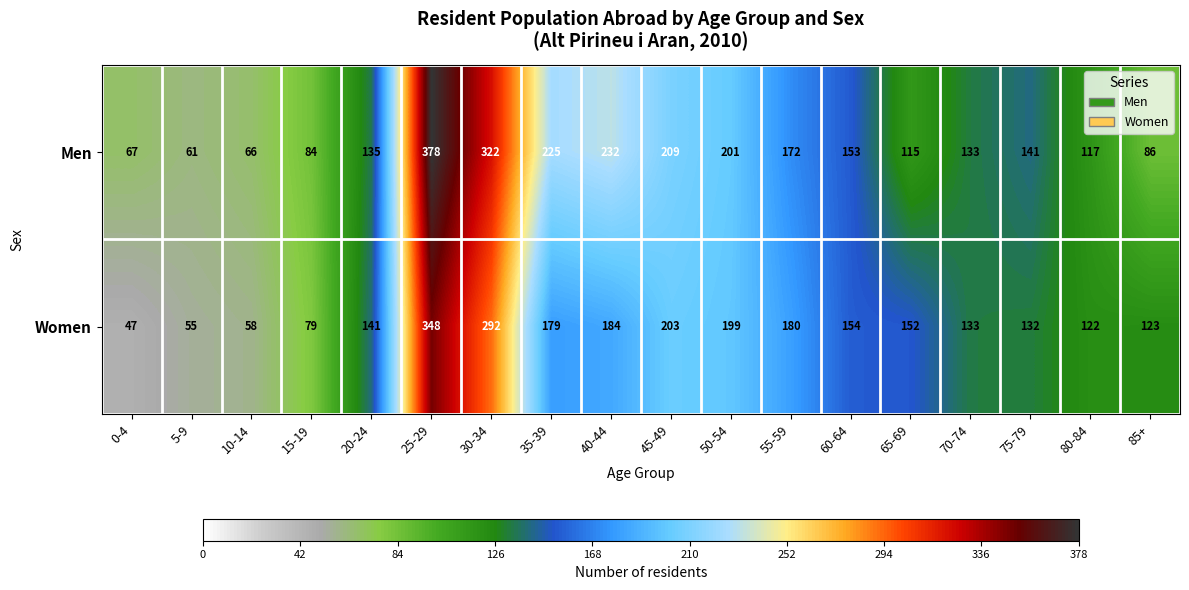

What value does the Men series have at 20-24, to the nearest 5?

135